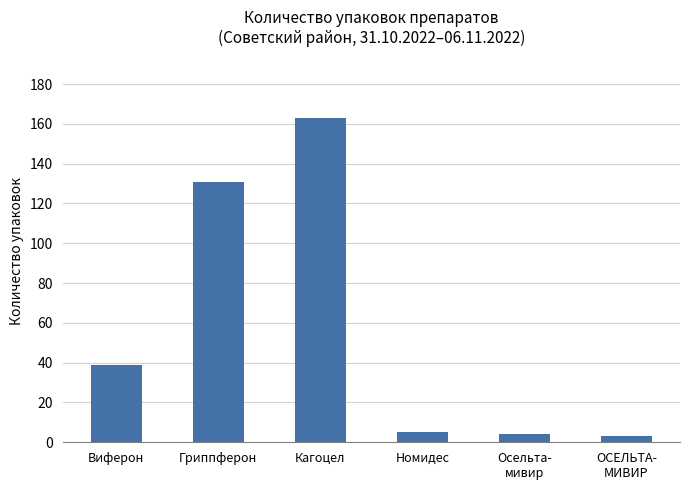

Are the bars horizontal?

No